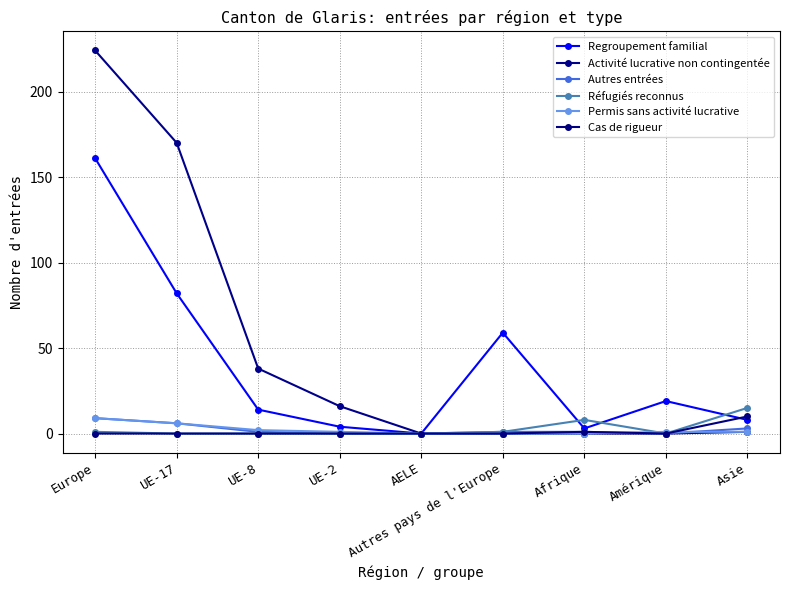

How many lines are shown in the chart?

6